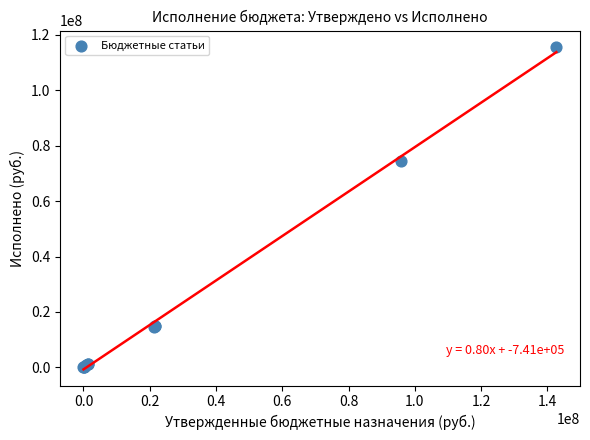

What Y value in the scatter plot is closest to 57891559?

74355528.0